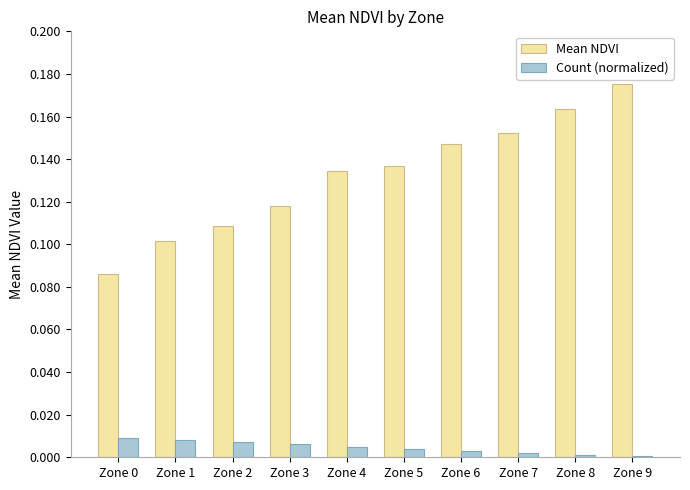

At which category does the chart reach its peak across all series?

Zone 9